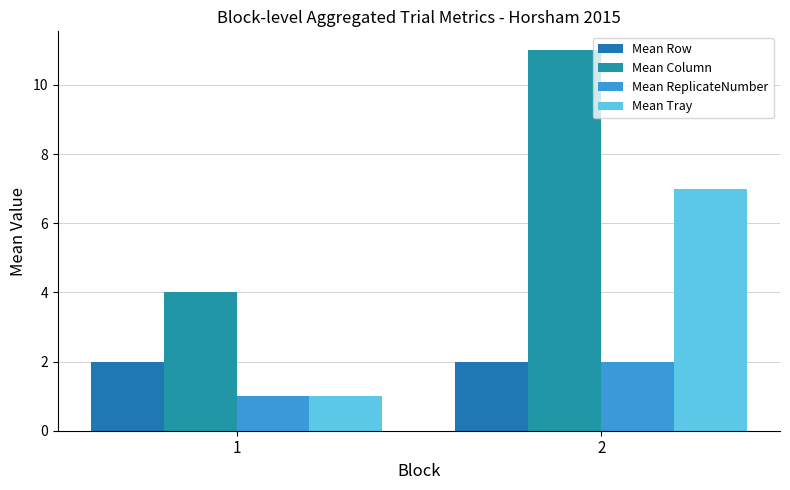

Which series has the largest total across all categories?

Mean Column